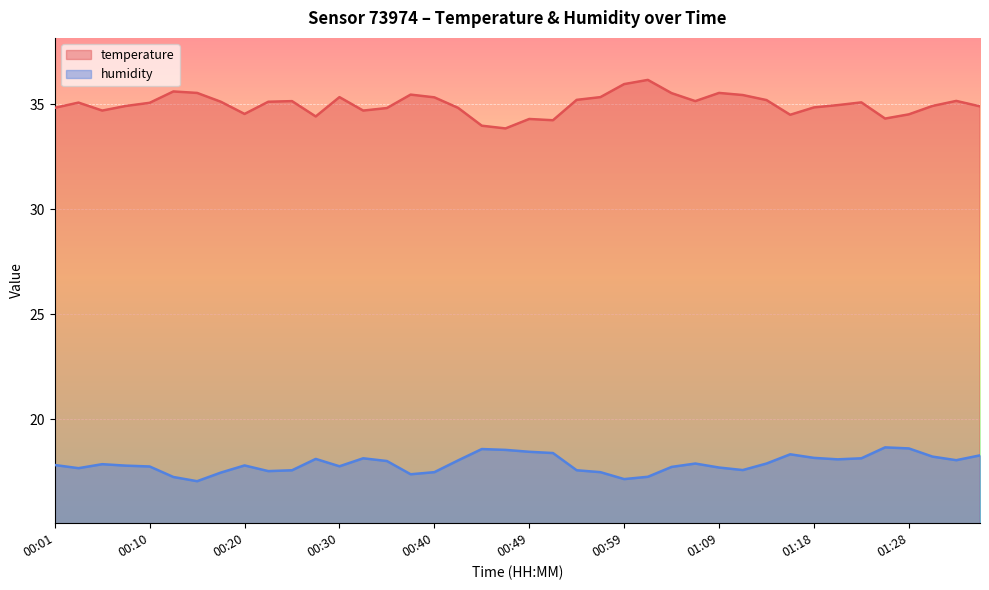

What is the spread (max minus min) of values at 00:01?

17.0